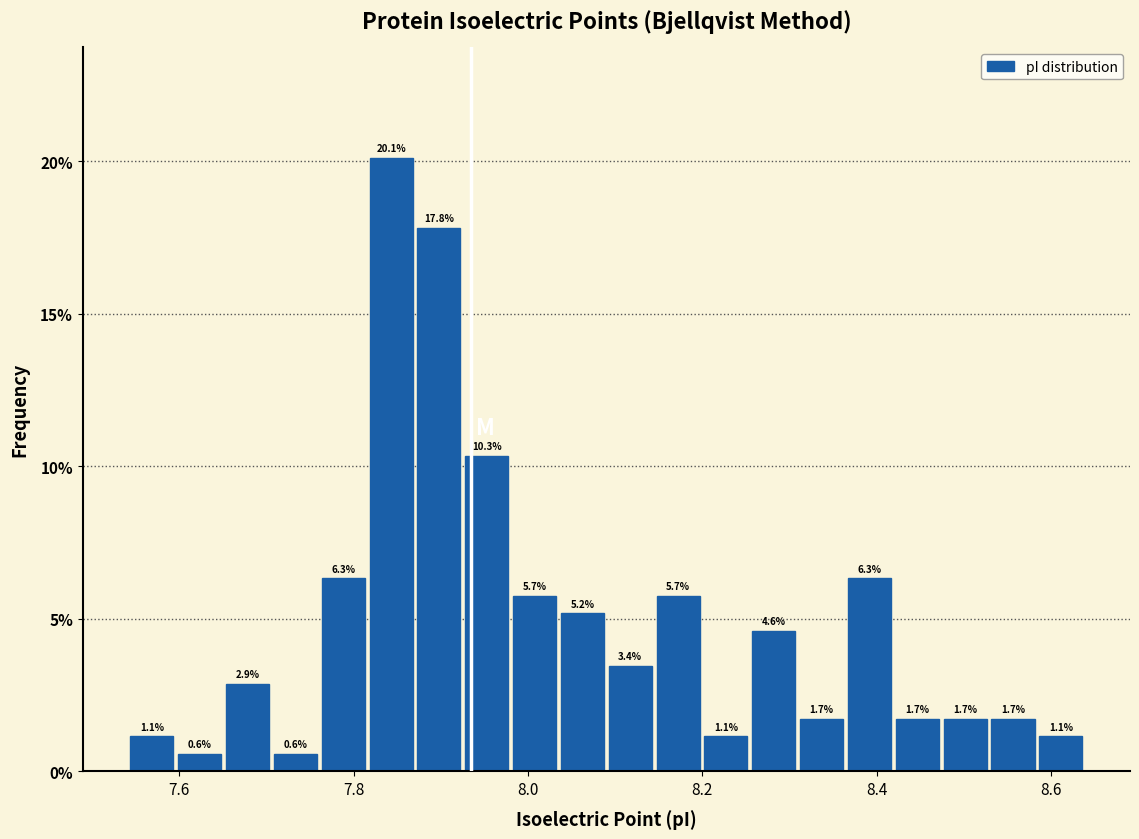

Around what value on the x-axis is the tallest bar? Give the approximate position of its centre, as read against the axis.

7.84